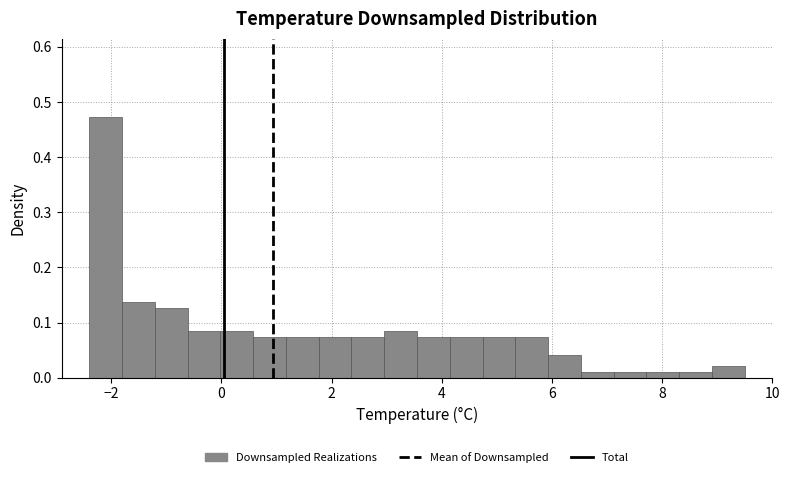

Around what value on the x-axis is the tallest bar? Give the approximate position of its centre, as read against the axis.

-2.2